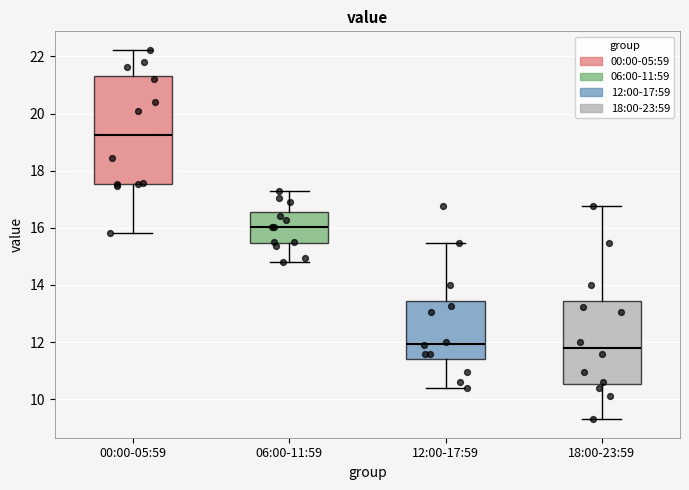

Reading left to right, transcribe this box plot: for each box, give where its median line is, the range the box spans, and where its two whiskers end, as read against the y-axis. The values are not printed on the chart, so give them approximately, as read against the axis.

00:00-05:59: median 19.2, box 17.6 to 21.4, whiskers 15.8 to 22.2
06:00-11:59: median 16.0, box 15.4 to 16.6, whiskers 14.8 to 17.4
12:00-17:59: median 12.0, box 11.4 to 13.4, whiskers 10.4 to 15.4
18:00-23:59: median 11.8, box 10.6 to 13.4, whiskers 9.4 to 16.8